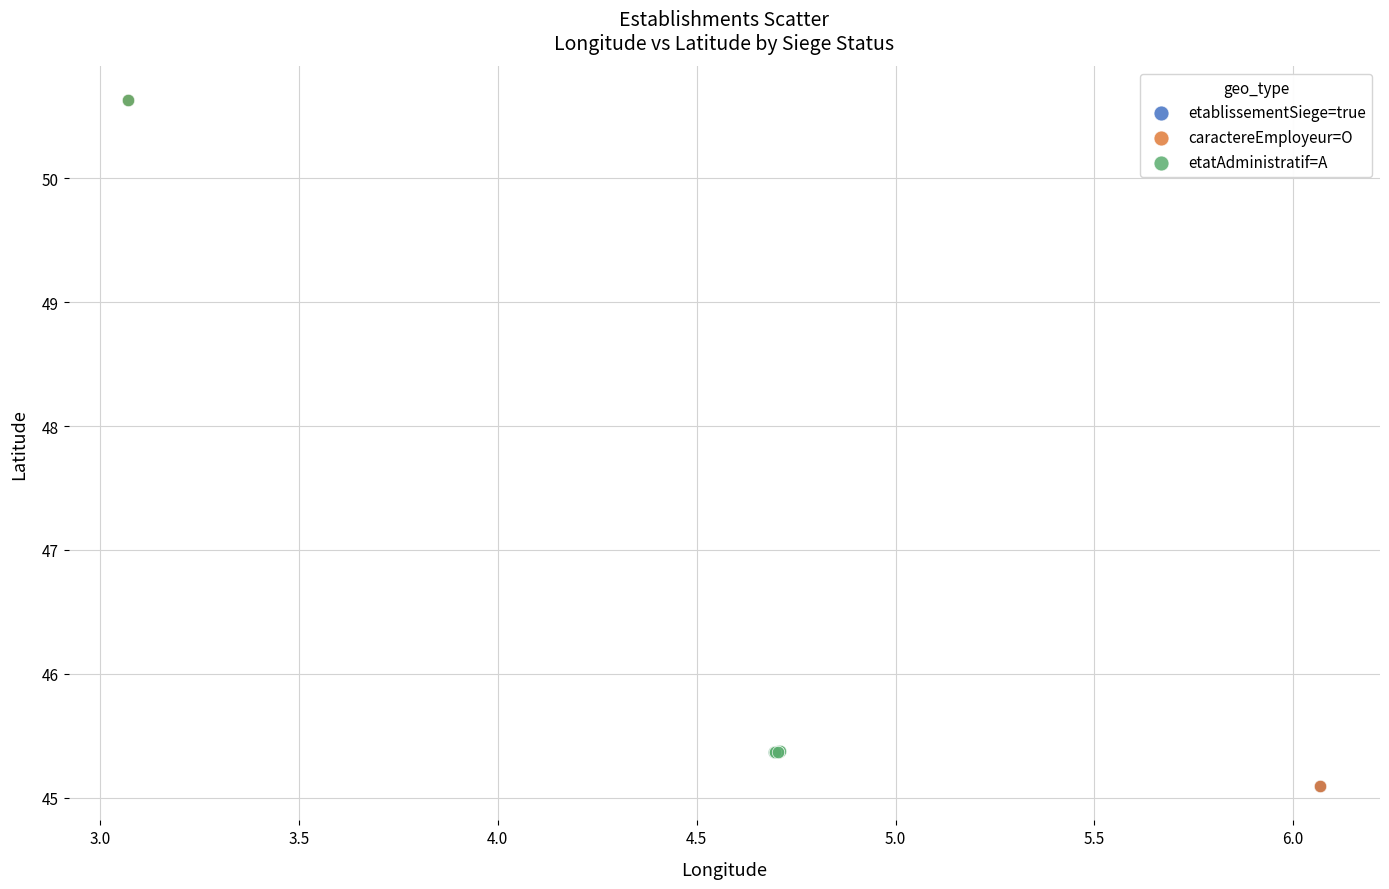

Which series has the widest spread of Y values?

caractereEmployeur=O